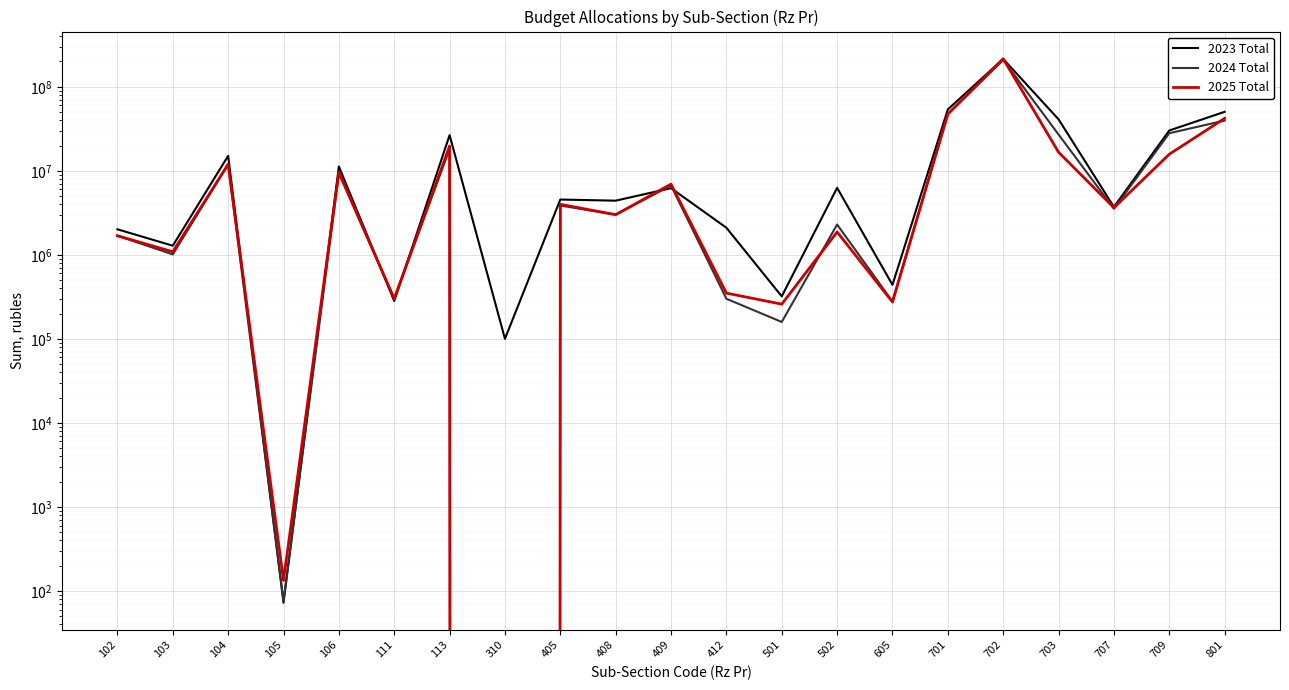

Is this an area chart (filled region under the line)?

No